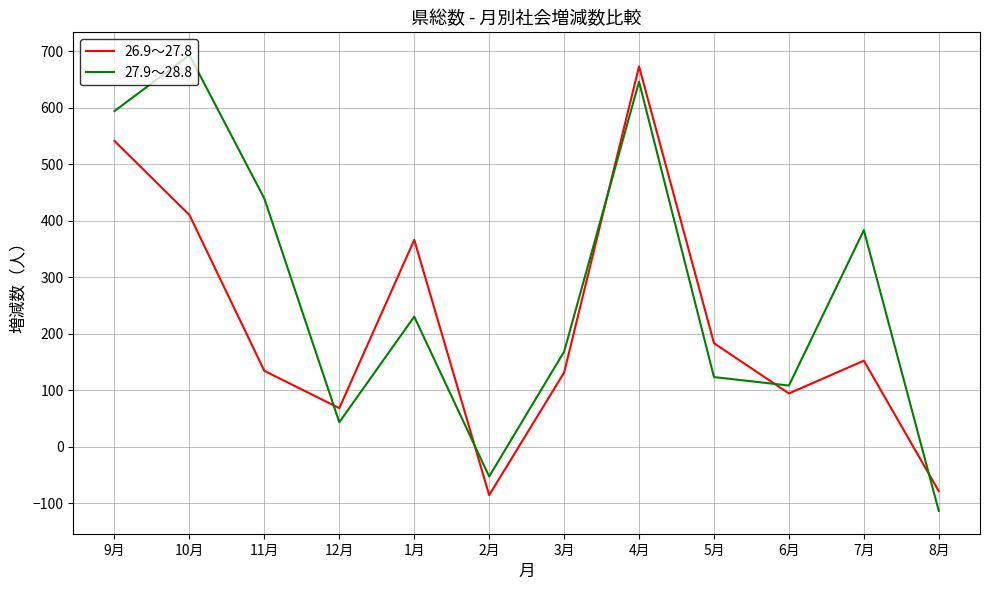

At which category does 26.9～27.8 reach its first local valley?

12月